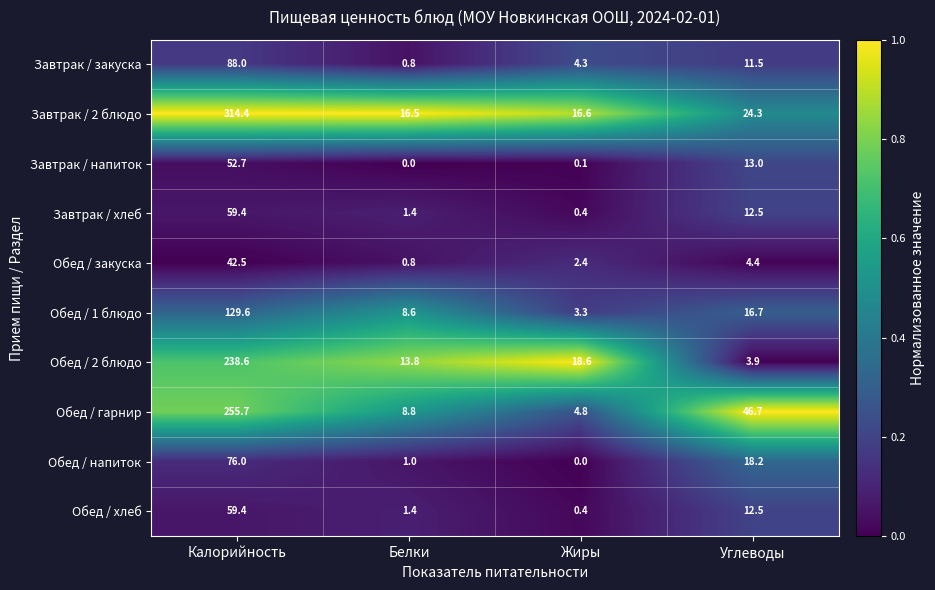

What is the spread (max minus min) of values at Белки?

16.5